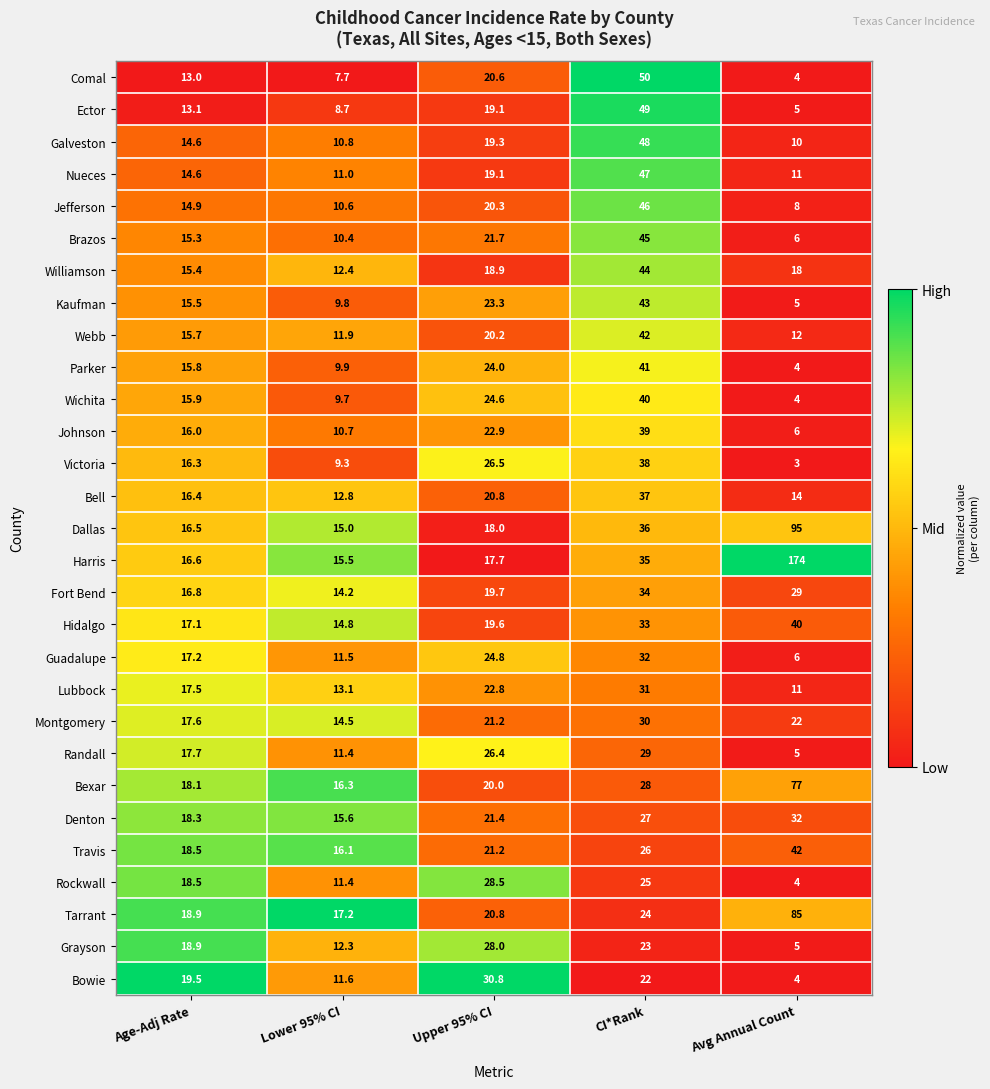

True or false: Grayson has a value of 2.6 at Avg Annual Count.

False